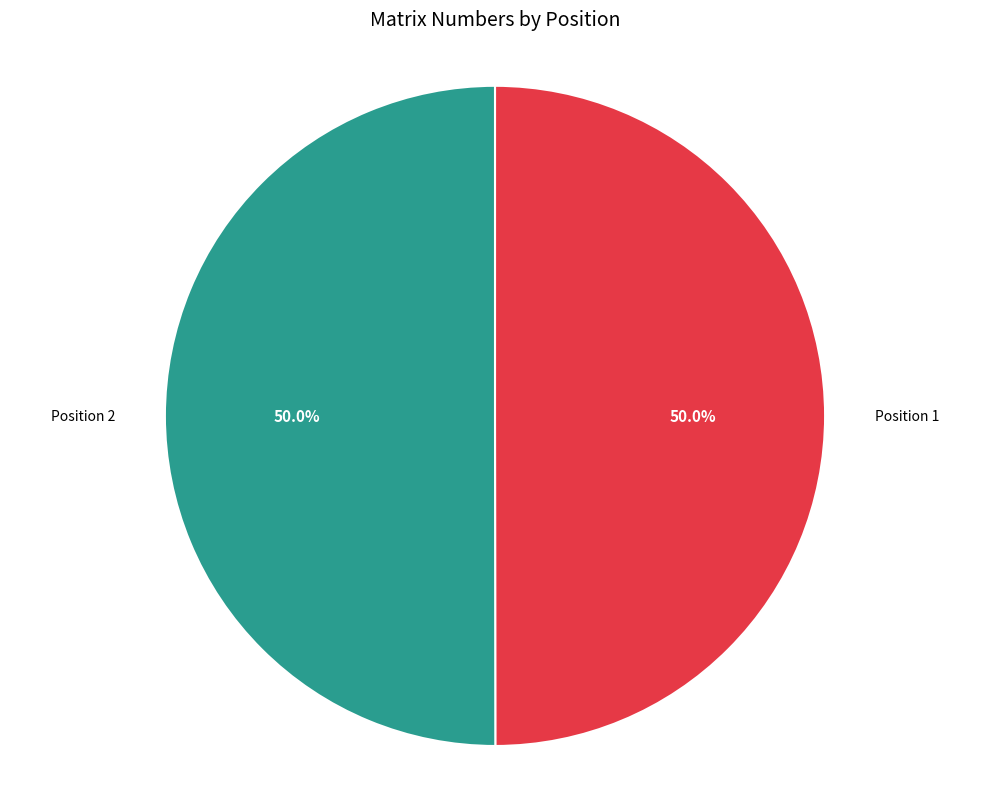

Approximately how many times larger is the value at Position 1 compared to Position 2?

1.0